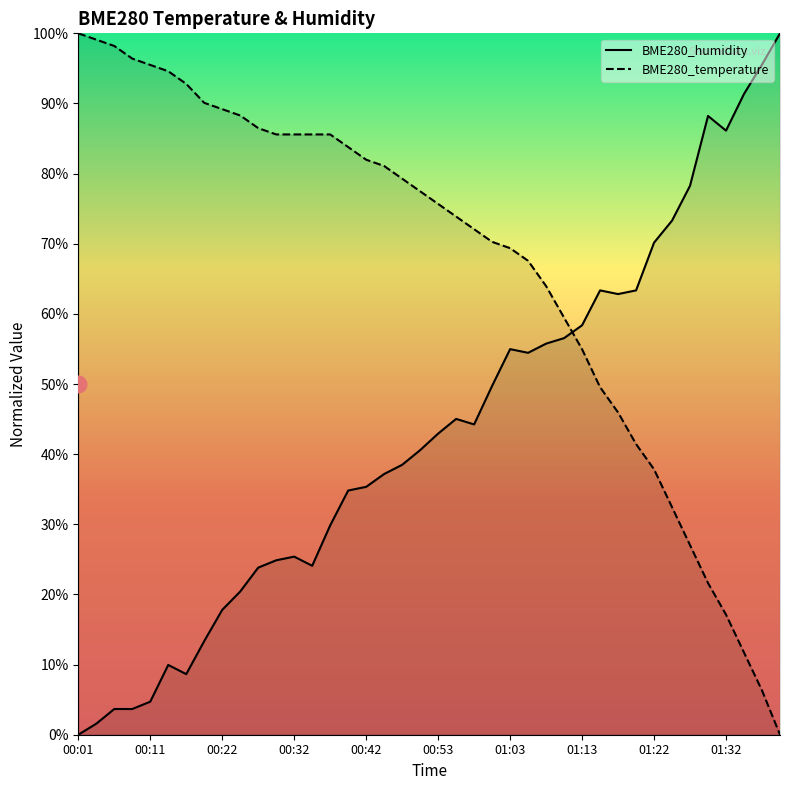

What are all the series names shown in the legend?

BME280_temperature, BME280_humidity